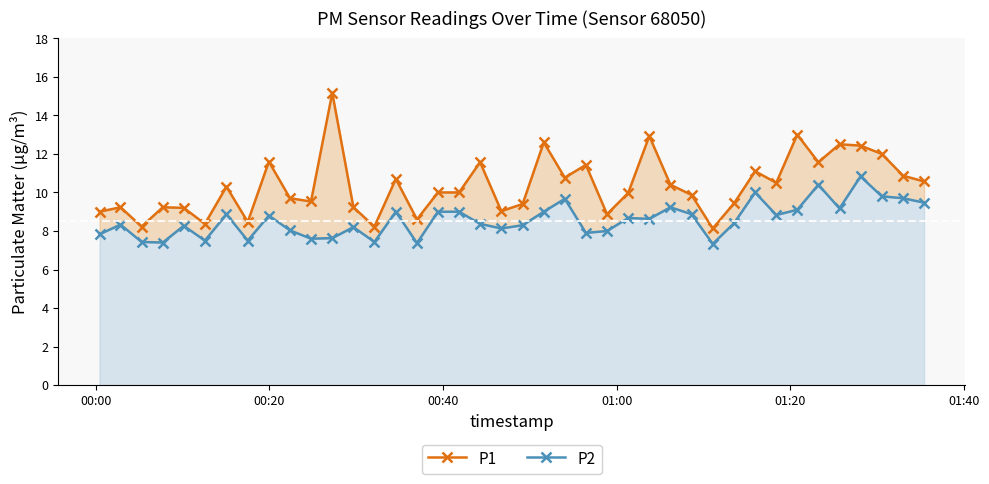

Which series has the largest range (max minus min)?

P1